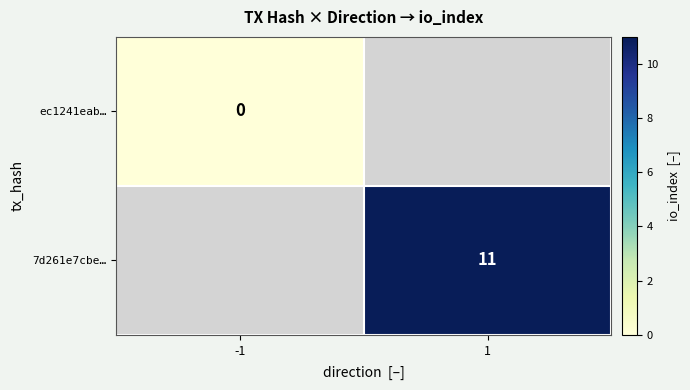

At which label is ec1241eab… closest to 0?

-1